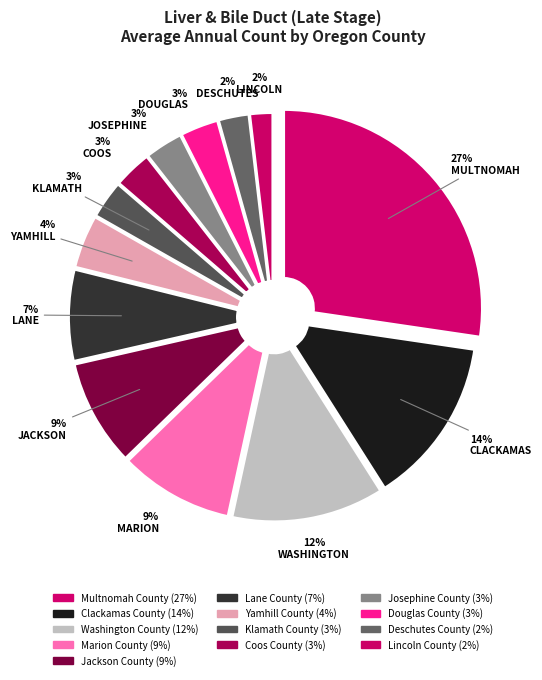

Which category has the biggest portion of the pie?

Multnomah County